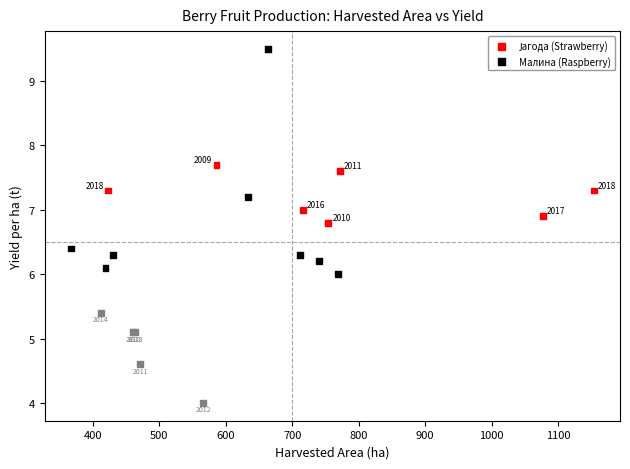

Which series reaches the maximum Y coordinate?

Малина (Raspberry)